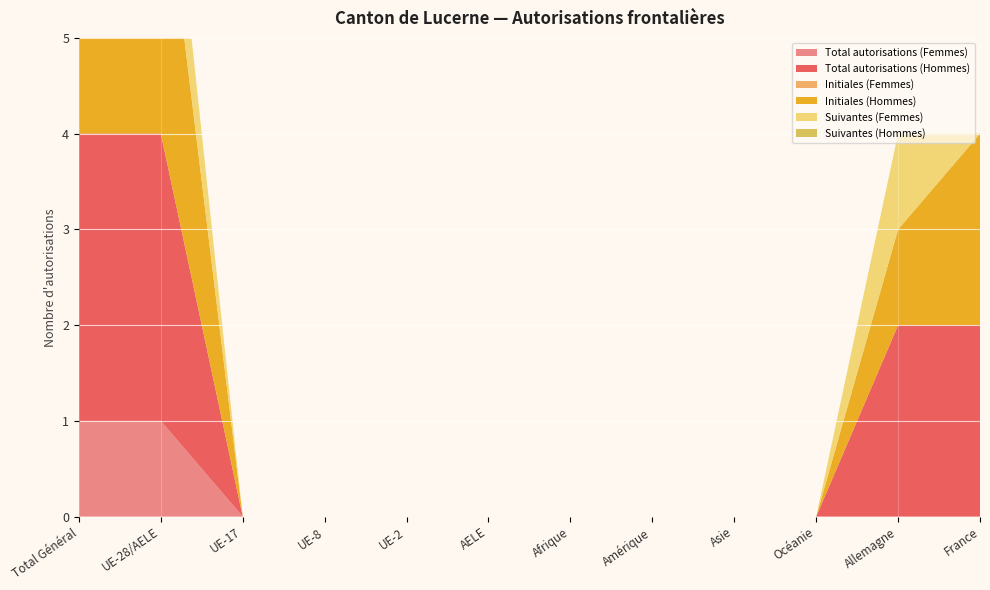

Reading left to right, what are all the values shown in this chart?

Total autorisations (Femmes): Total Général=1	UE-28/AELE=1	UE-17=0	UE-8=0	UE-2=0	AELE=0	Afrique=0	Amérique=0	Asie=0	Océanie=0	Allemagne=0	France=0
Total autorisations (Hommes): Total Général=3	UE-28/AELE=3	UE-17=0	UE-8=0	UE-2=0	AELE=0	Afrique=0	Amérique=0	Asie=0	Océanie=0	Allemagne=2	France=2
Initiales (Femmes): Total Général=0	UE-28/AELE=0	UE-17=0	UE-8=0	UE-2=0	AELE=0	Afrique=0	Amérique=0	Asie=0	Océanie=0	Allemagne=0	France=0
Initiales (Hommes): Total Général=3	UE-28/AELE=3	UE-17=0	UE-8=0	UE-2=0	AELE=0	Afrique=0	Amérique=0	Asie=0	Océanie=0	Allemagne=1	France=2
Suivantes (Femmes): Total Général=1	UE-28/AELE=1	UE-17=0	UE-8=0	UE-2=0	AELE=0	Afrique=0	Amérique=0	Asie=0	Océanie=0	Allemagne=1	France=0
Suivantes (Hommes): Total Général=0	UE-28/AELE=0	UE-17=0	UE-8=0	UE-2=0	AELE=0	Afrique=0	Amérique=0	Asie=0	Océanie=0	Allemagne=0	France=0